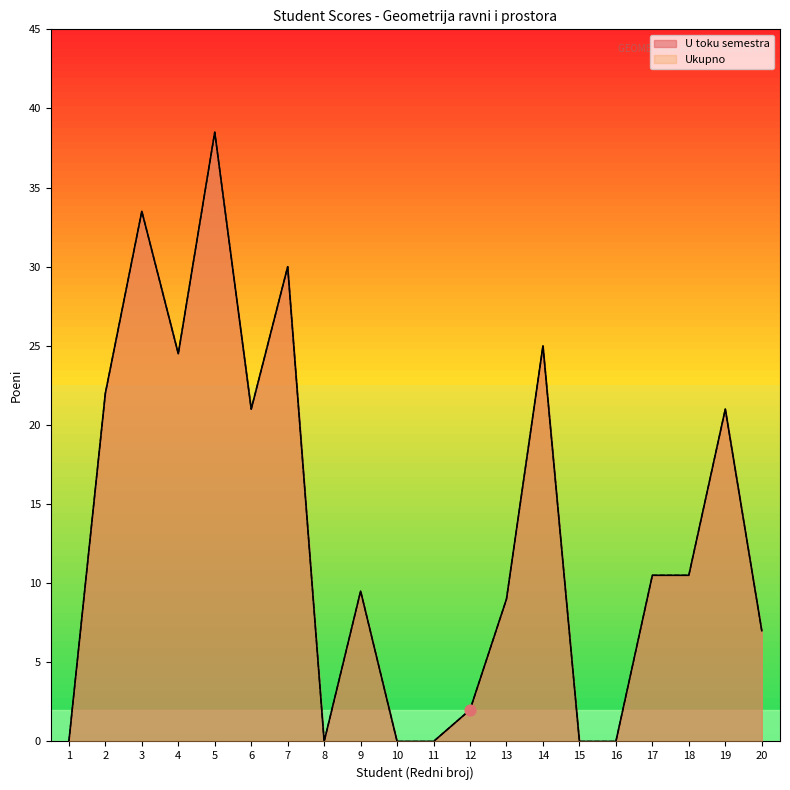

At which category is the sum across all series the highest?

5